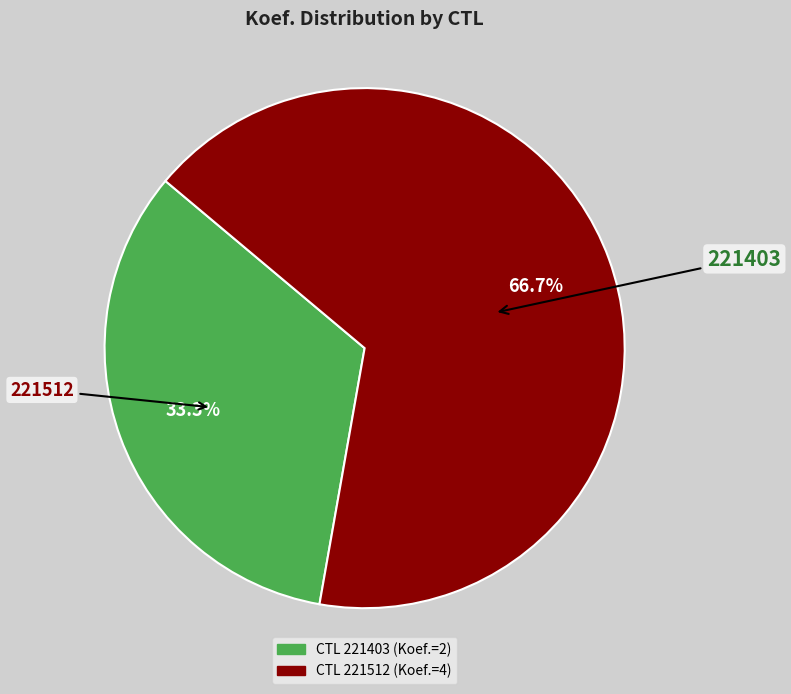

Does any single category account for the majority?

Yes